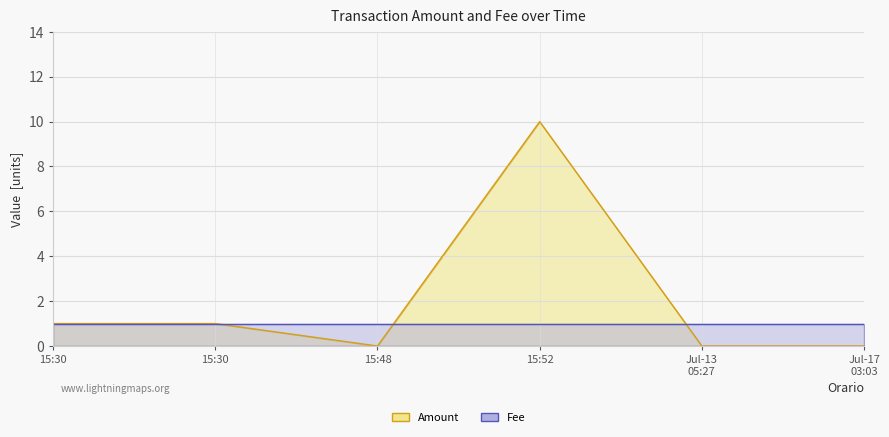

List the labels in order of value, smallest first.

15:48, Jul-13 05:27, Jul-17 03:03, 15:30, 15:30, 15:52